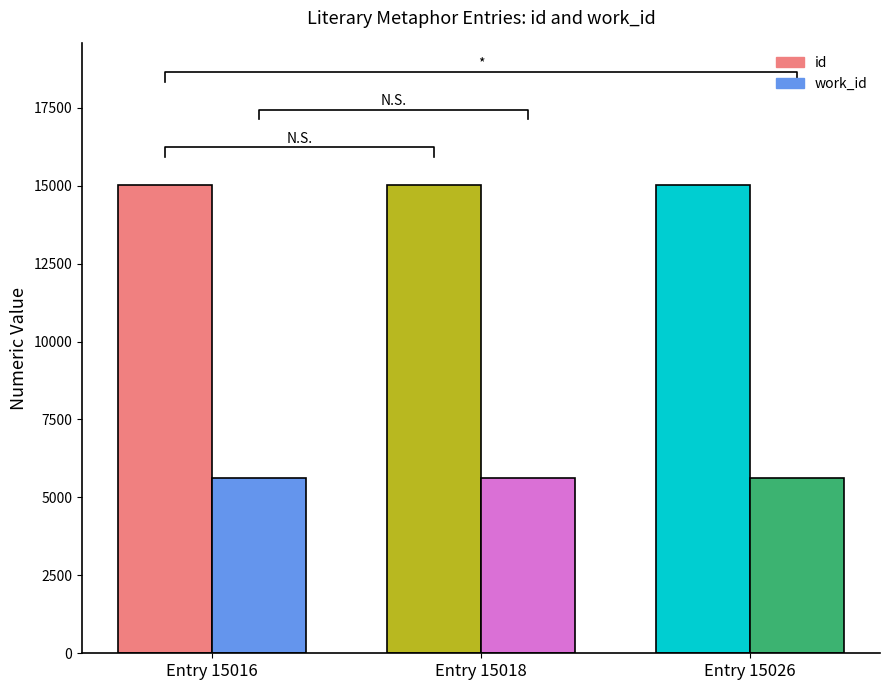

What is the value of the id bar at the 3rd from the left?

15026